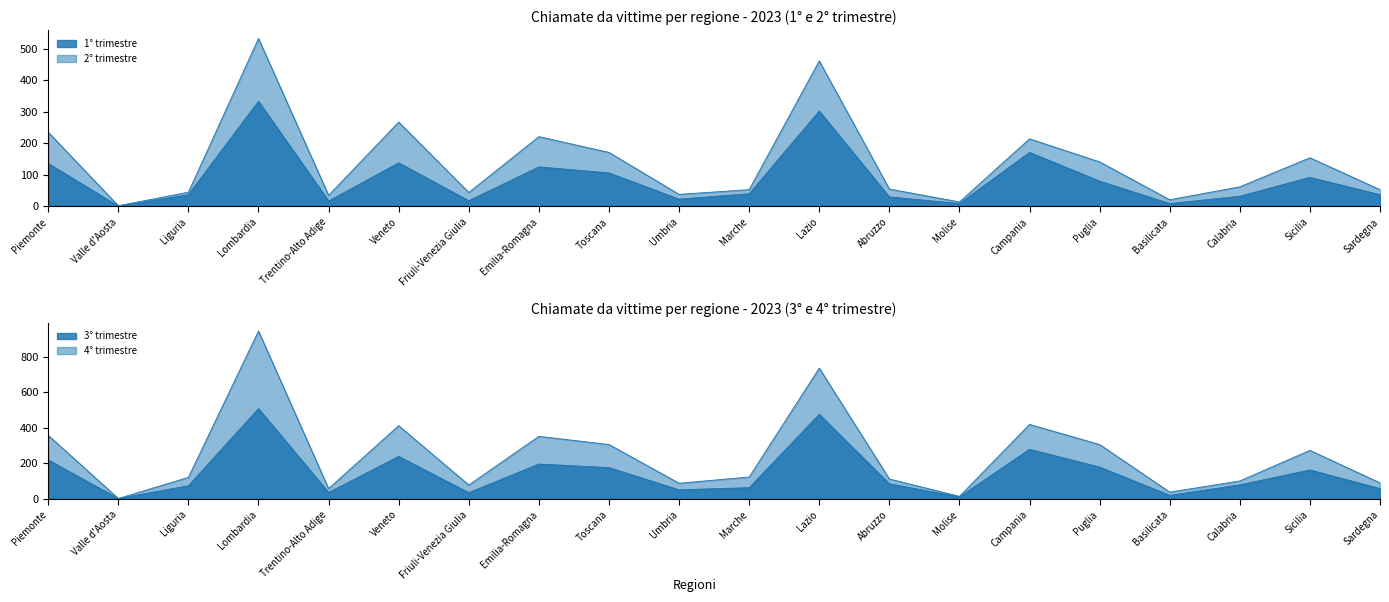

What is the label of the 1st point from the left?

Piemonte